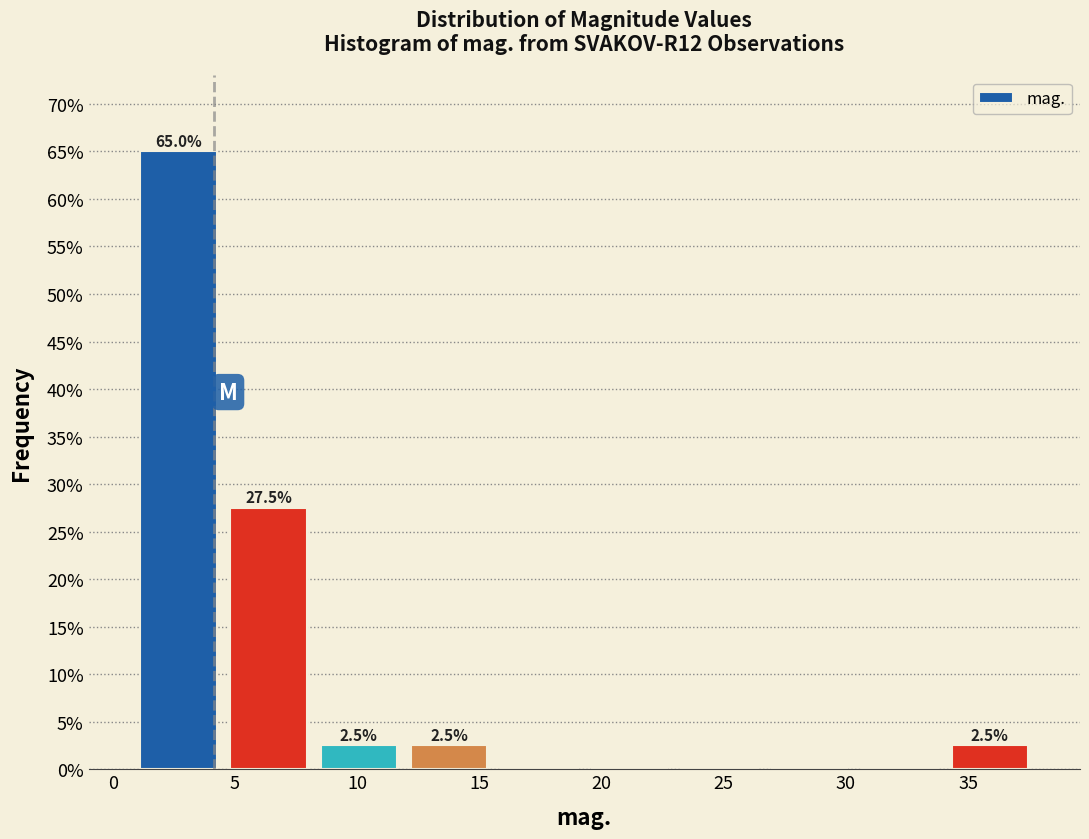

Which range on the x-axis has the tallest bar?

1.0 to 4.5